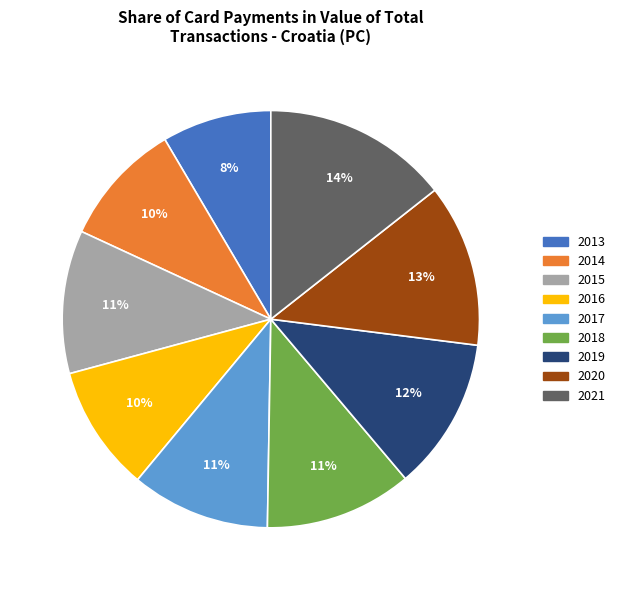

Is 2016 the majority of the pie?

No